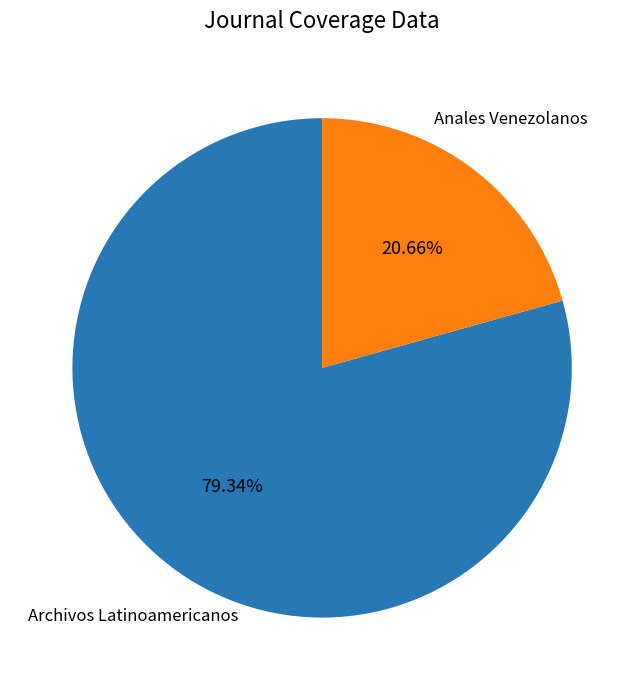

Is there a majority slice in this chart?

Yes